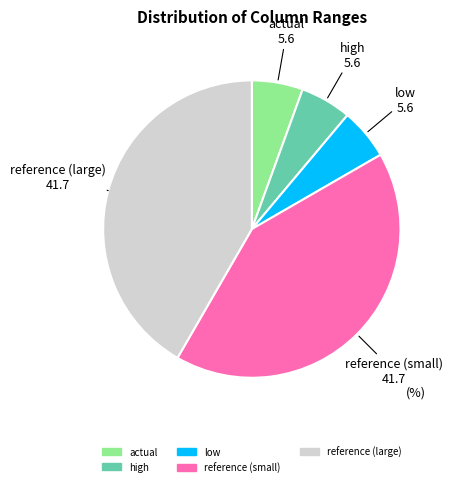

Does any single category account for the majority?

No